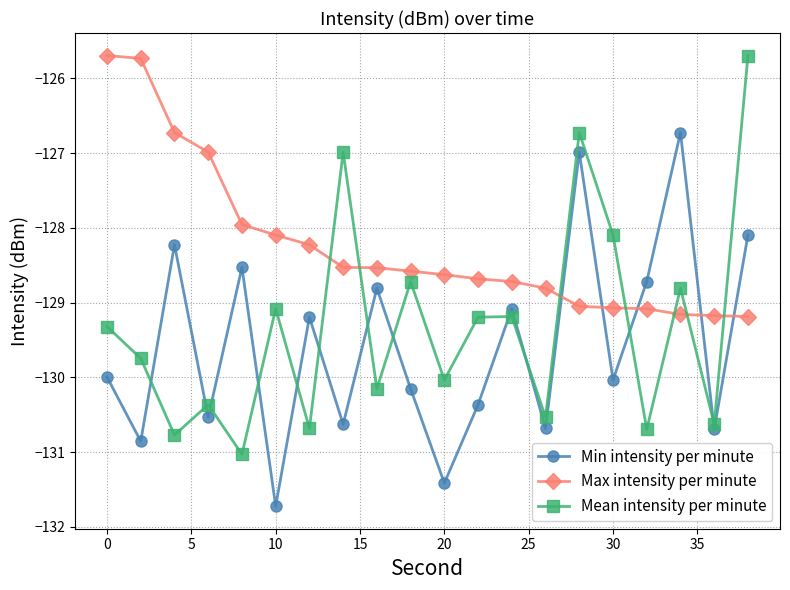

What is the difference between the maximum and minimum values in the Min intensity per minute series?

5.0